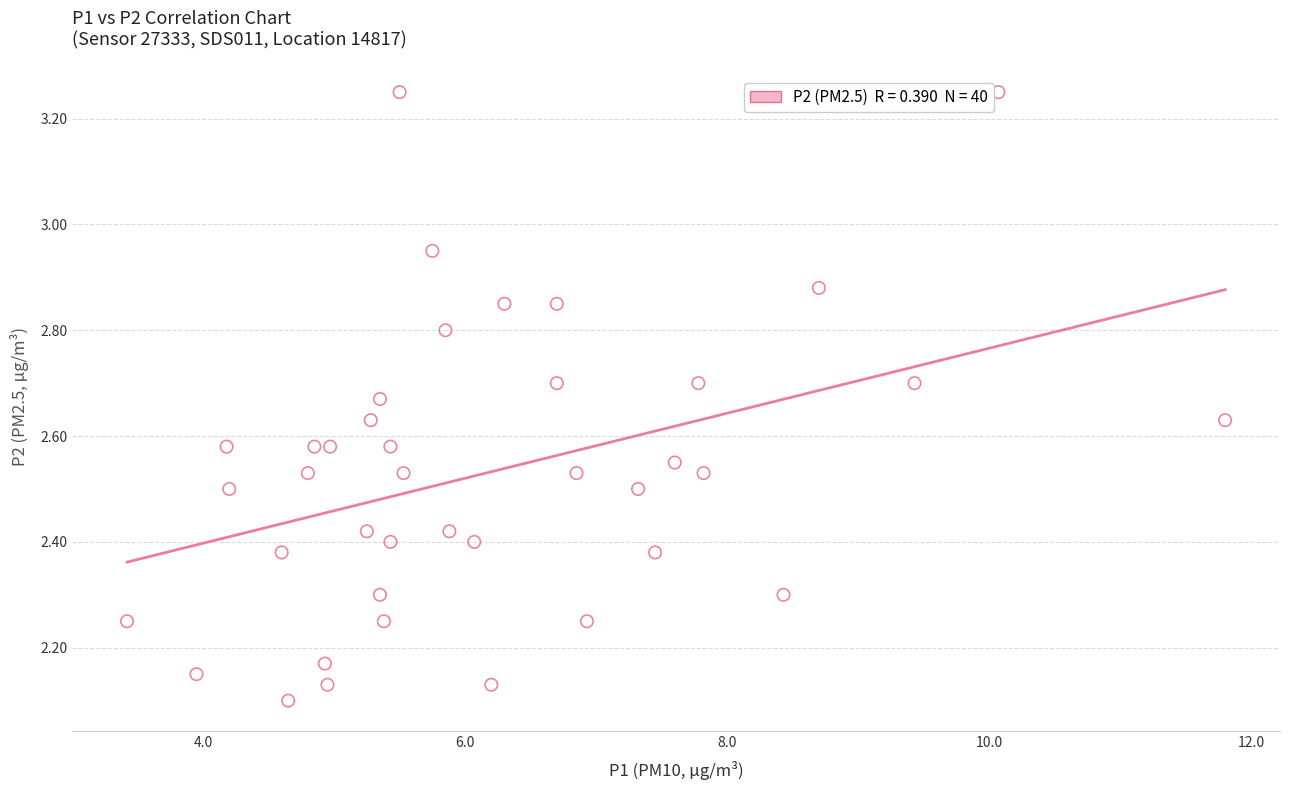

What is the range of X values (max minus min)?

8.4